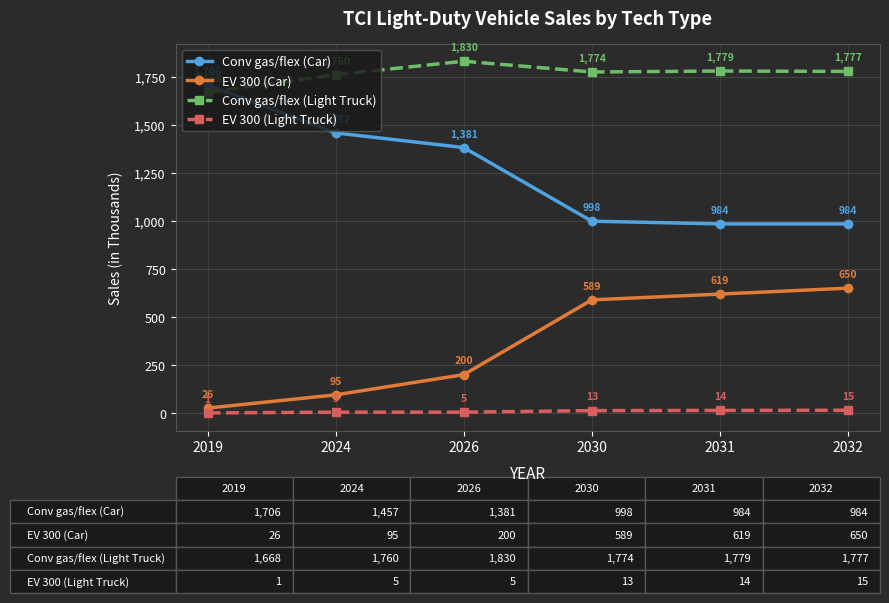

What is the minimum value shown in the chart?

1